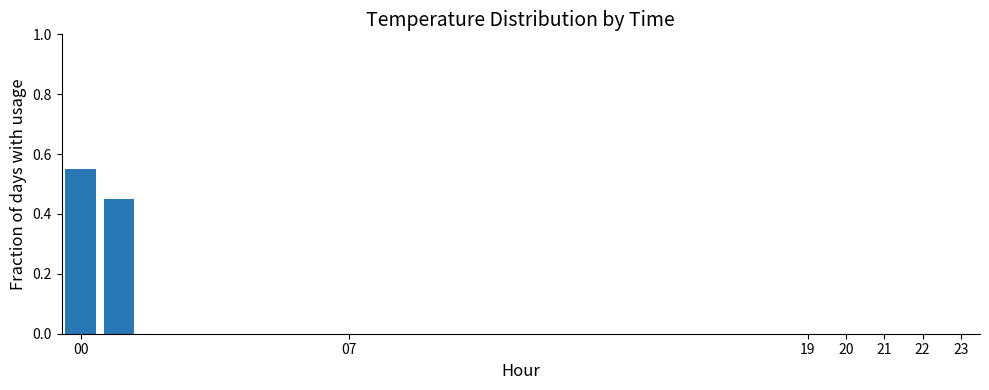

What is the sum of all values?

1.0